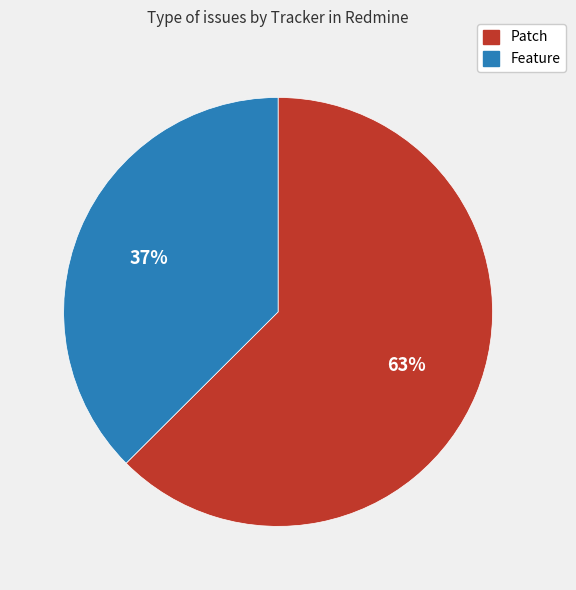

Is there any slice that represents more than half of the pie?

Yes